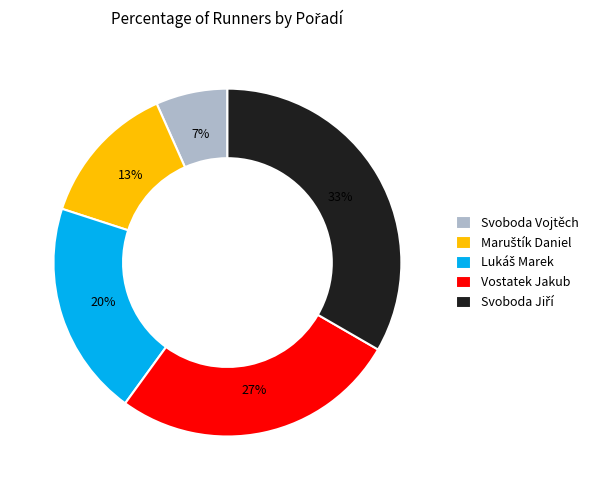

Does any single category account for the majority?

No